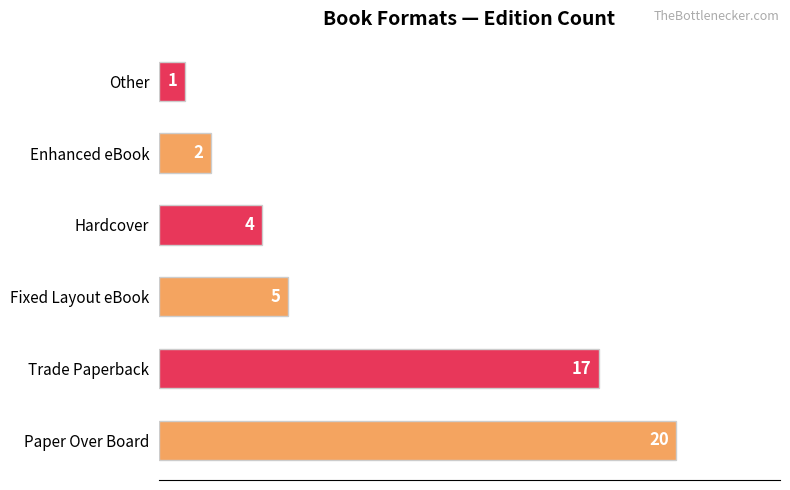

How many series are shown in this chart?

1